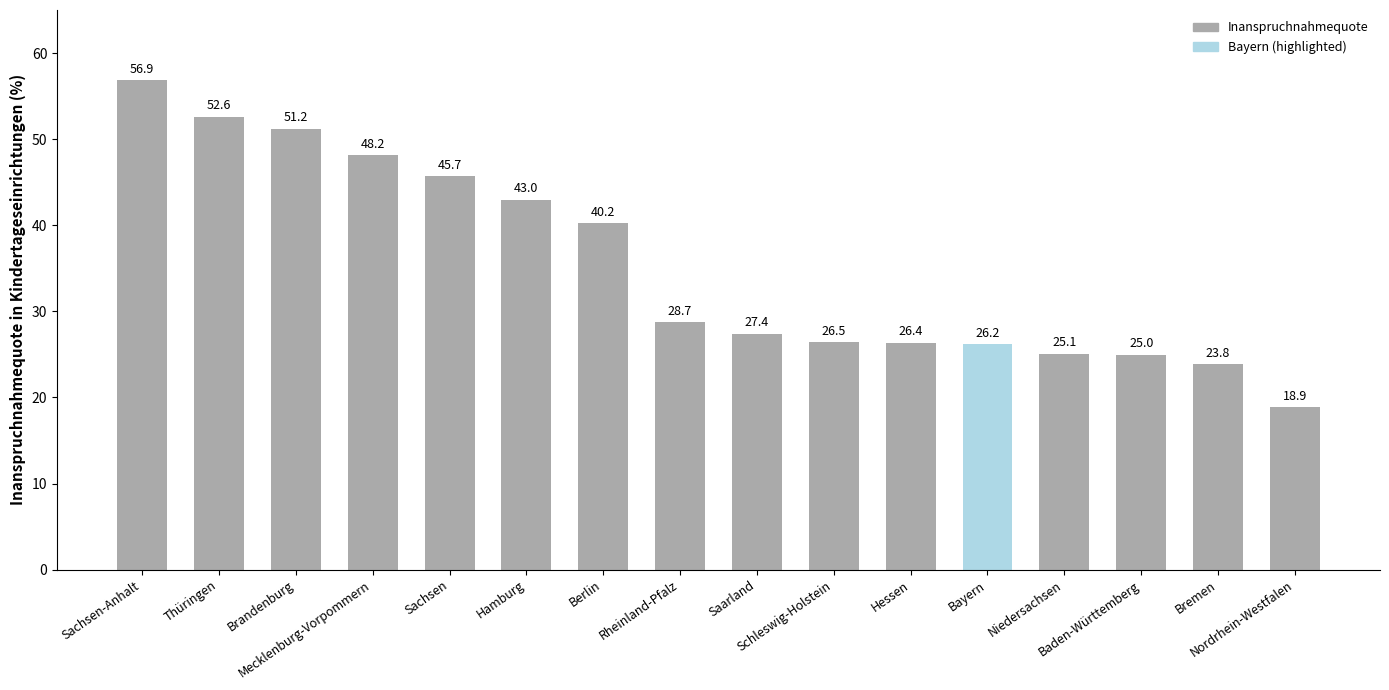

How many categories are shown in the chart?

16